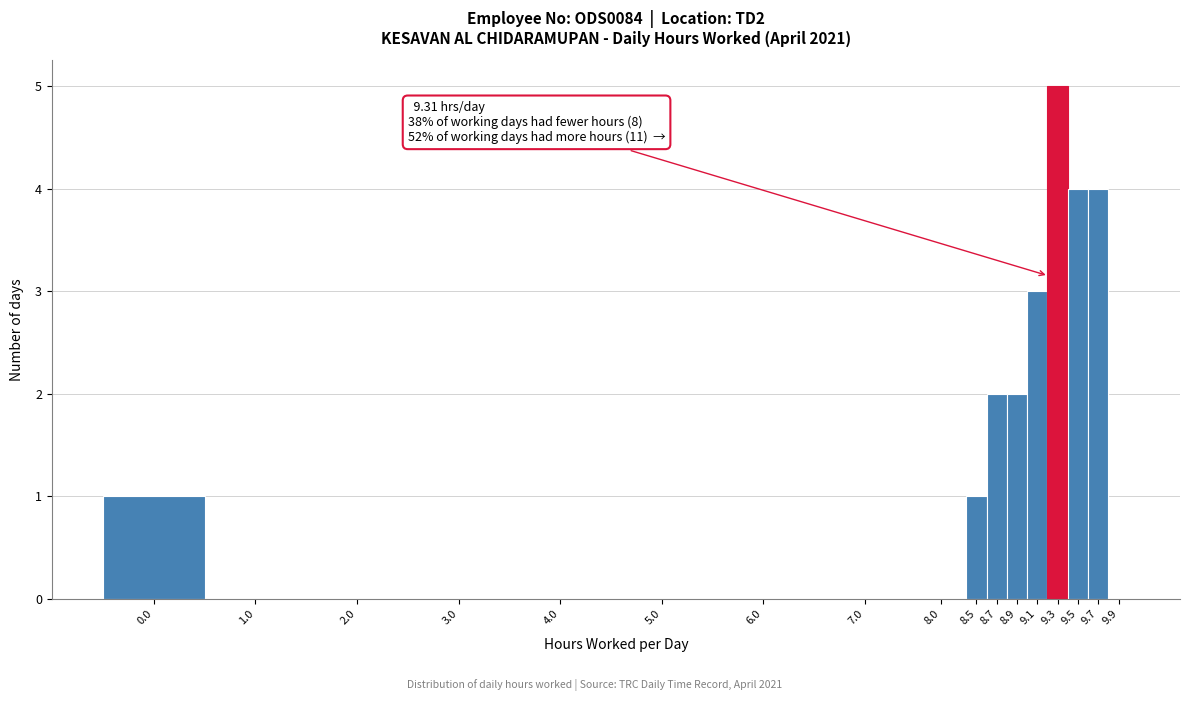

Reading left to right, list all the values displayed in this chart.

0.0=1	1.0=0	2.0=0	3.0=0	4.0=0	5.0=0	6.0=0	7.0=0	8.0=0	8.5=1	8.7=2	8.9=2	9.1=3	9.3=5	9.5=4	9.7=4	9.9=0